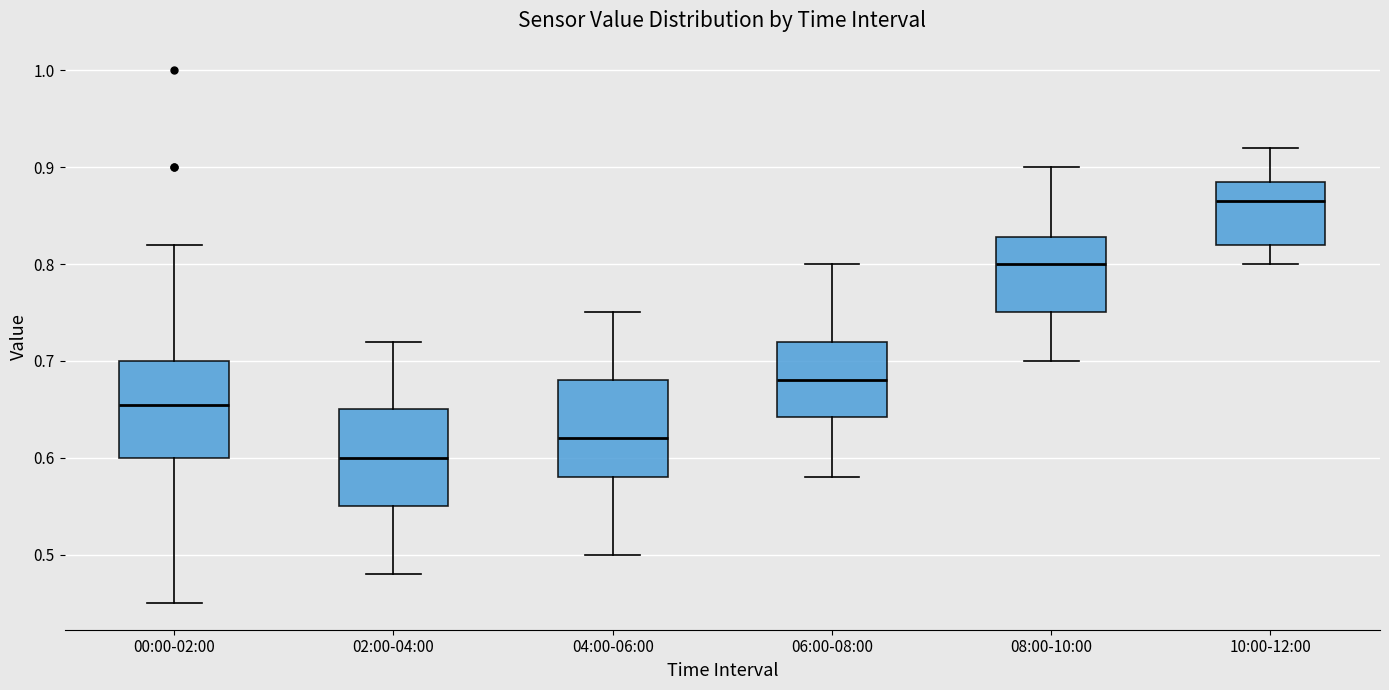

Where does the median line of the box for 10:00-12:00 sit on the y-axis? The values are not printed on the chart, so give them approximately, as read against the axis.

0.87